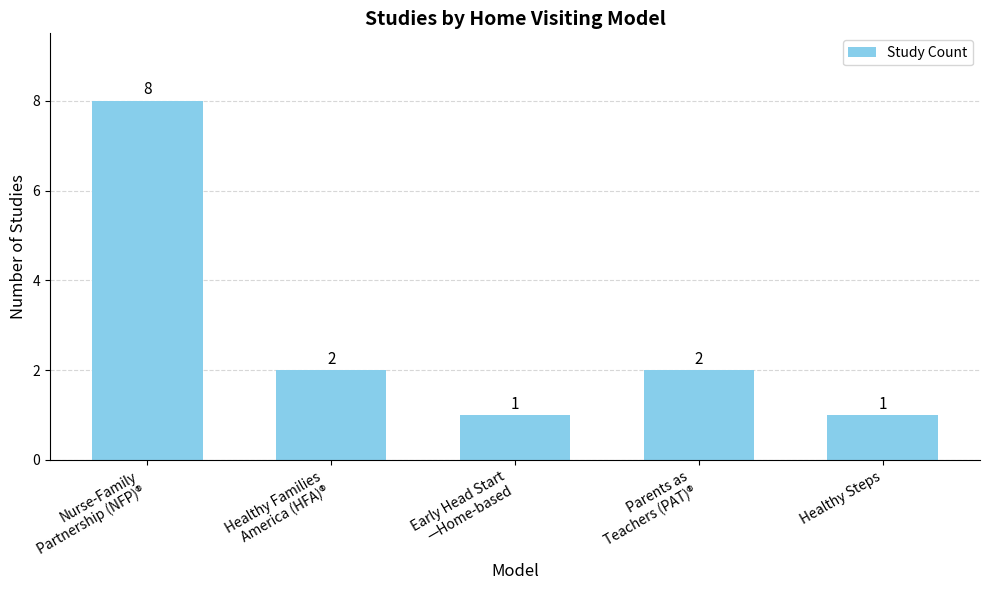

What position from the left is Early Head Start
—Home-based?

3